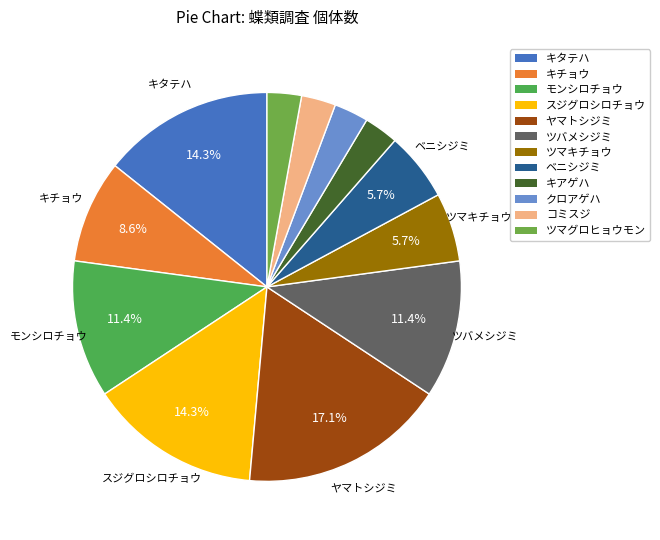

What is the largest slice in the pie chart?

ヤマトシジミ